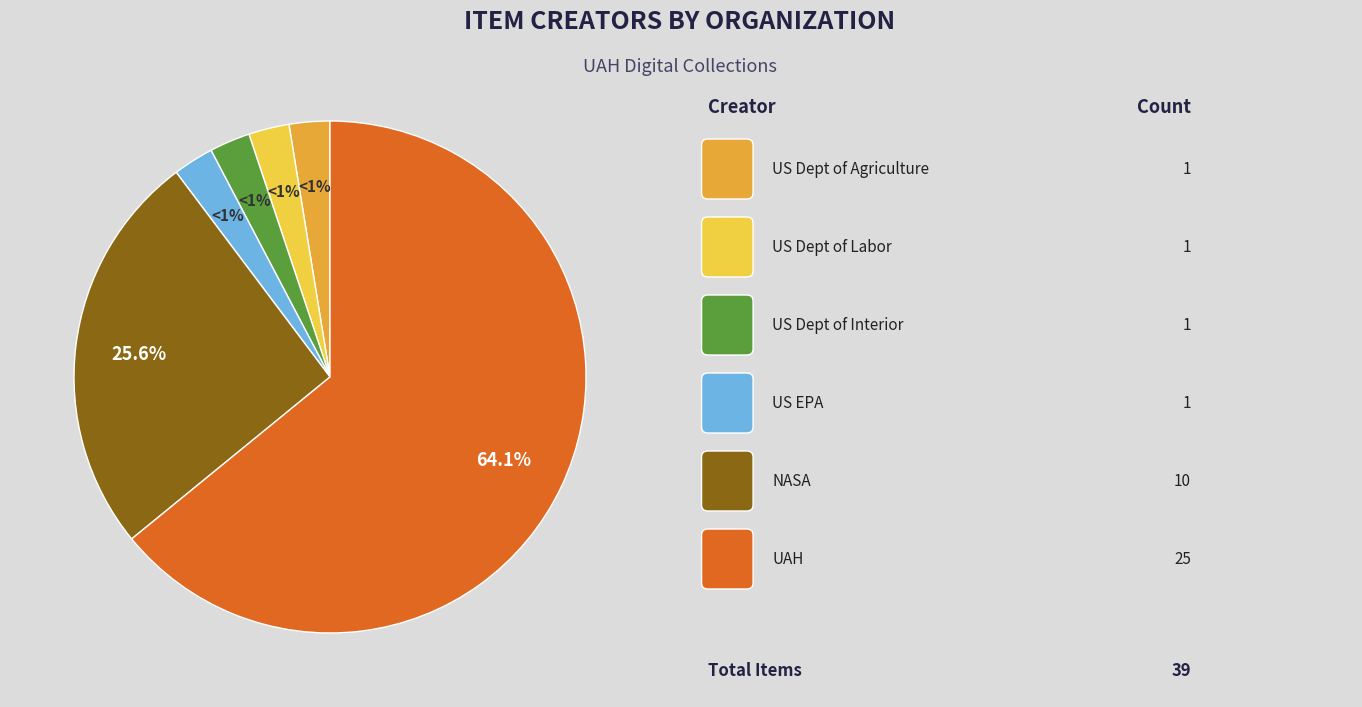

To the nearest percent, what is the combined percentage of United States-- National Aeronautics and Space Administration and United States-- Department of the Interior?

28%